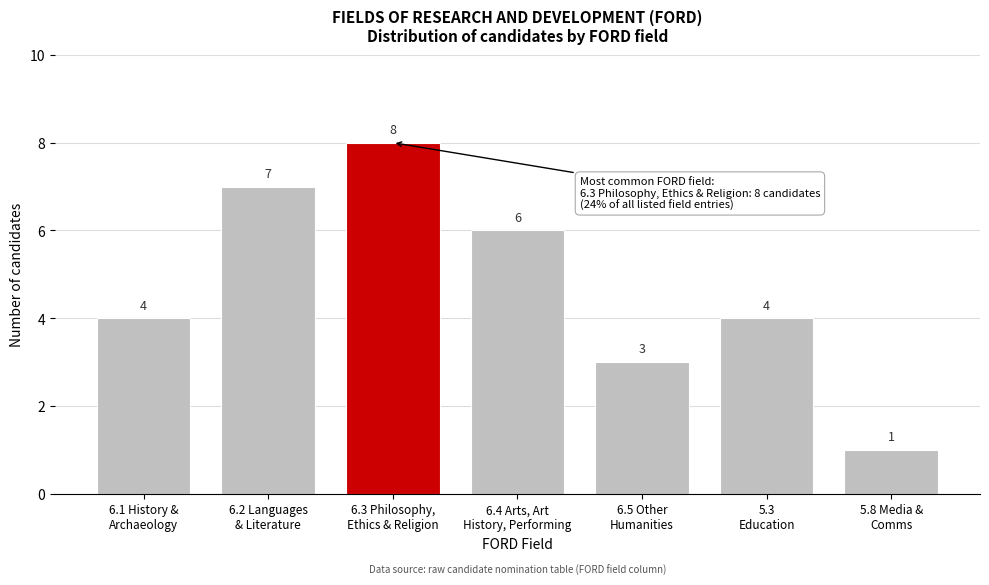

Reading left to right, list all the values displayed in this chart.

4	7	8	6	3	4	1